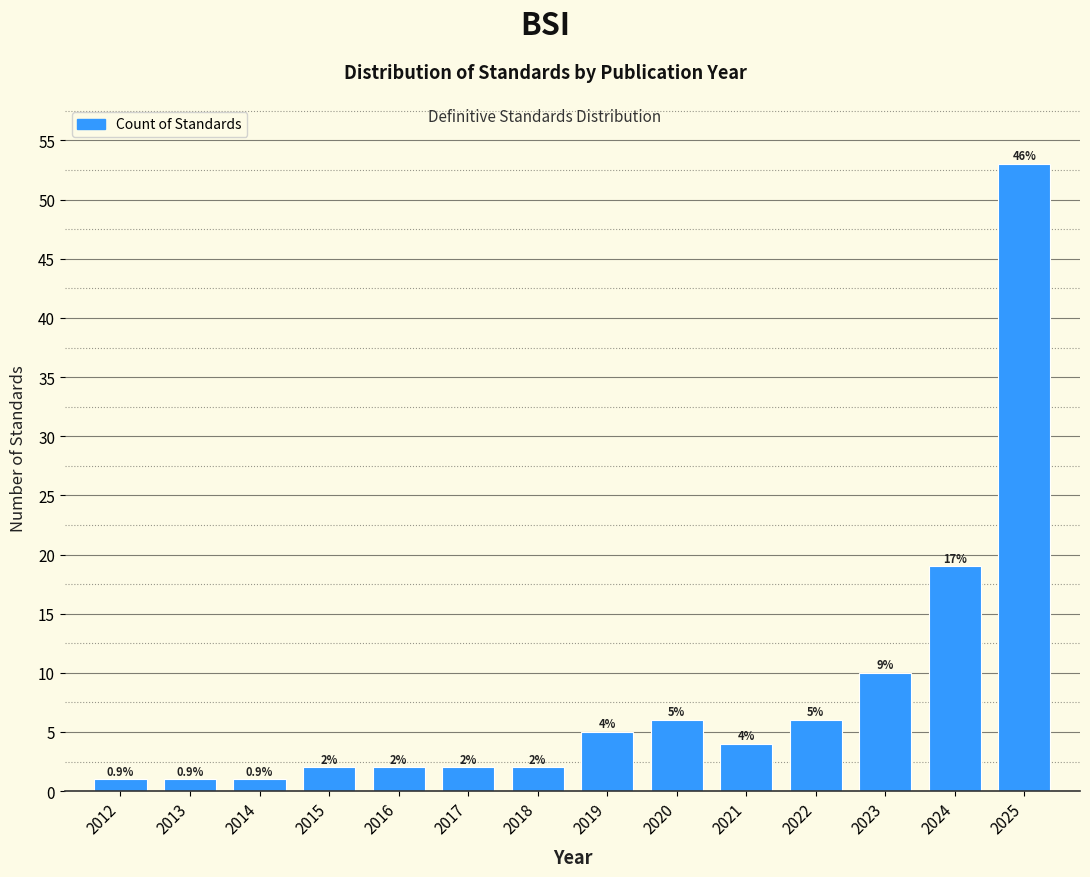

Reading left to right, transcribe all the data shown in this chart.

1	1	1	2	2	2	2	5	6	4	6	10	19	53